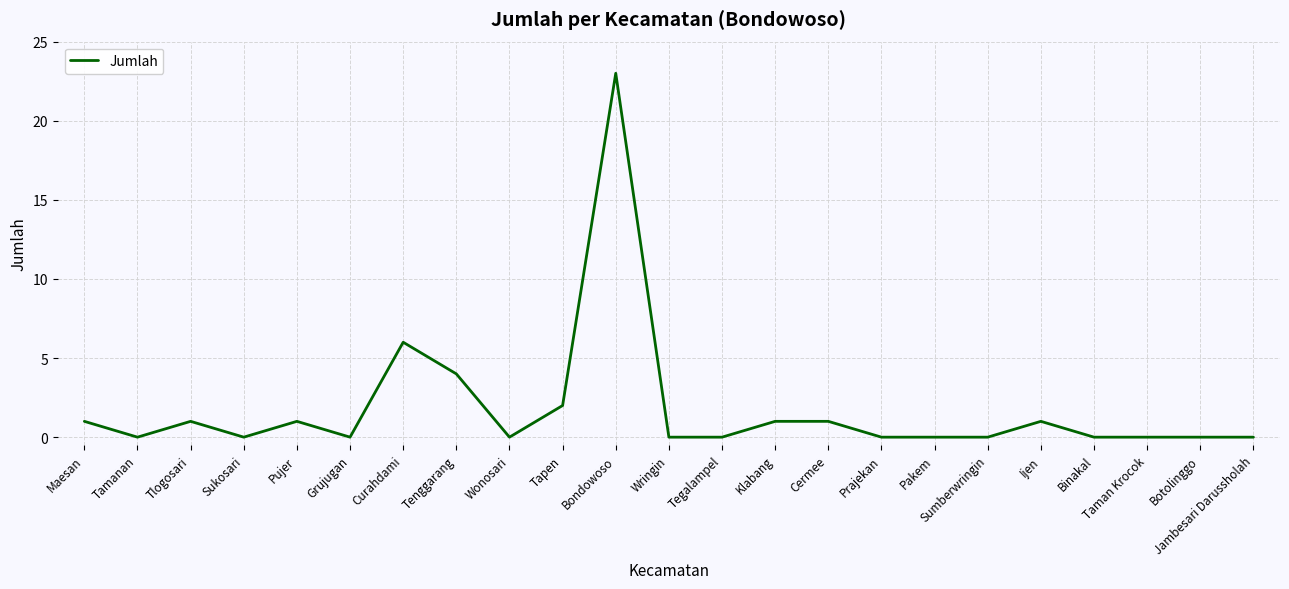

What is the difference between the maximum and minimum values?

23